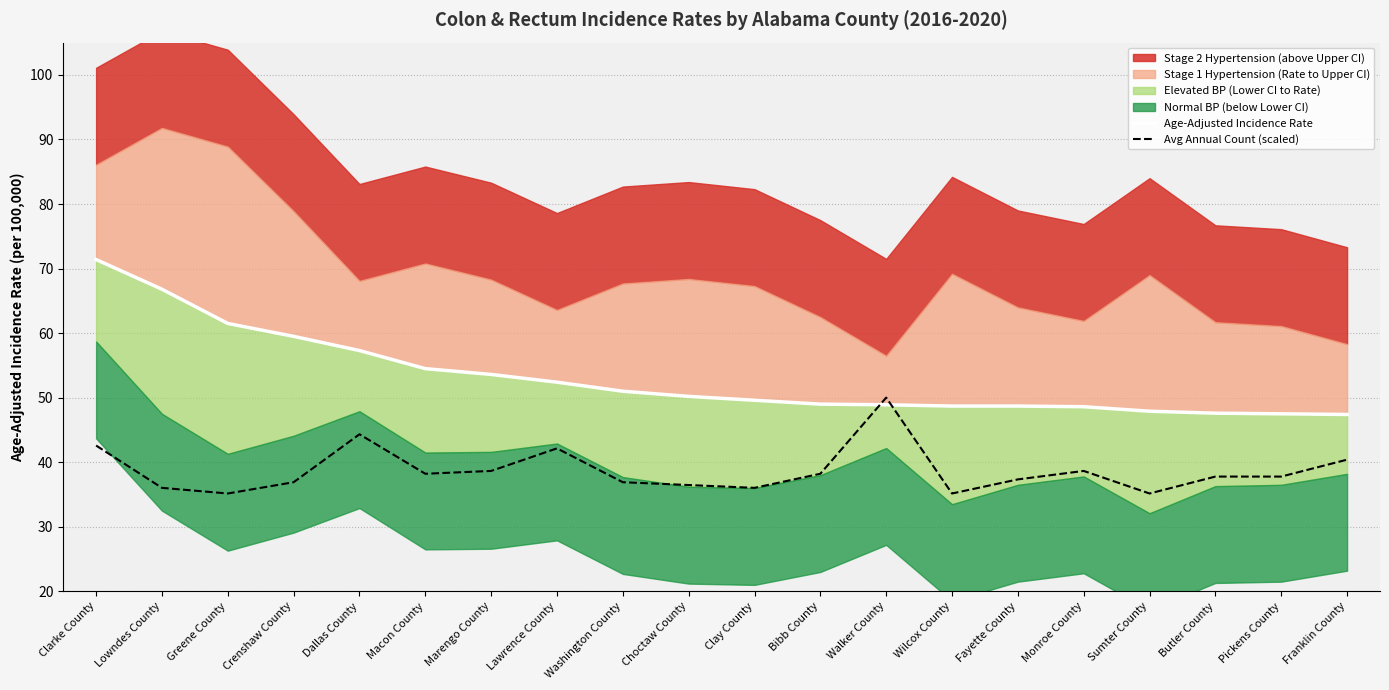

True or false: Age-Adjusted Incidence Rate has a value of 72.8 at Marengo County.

False